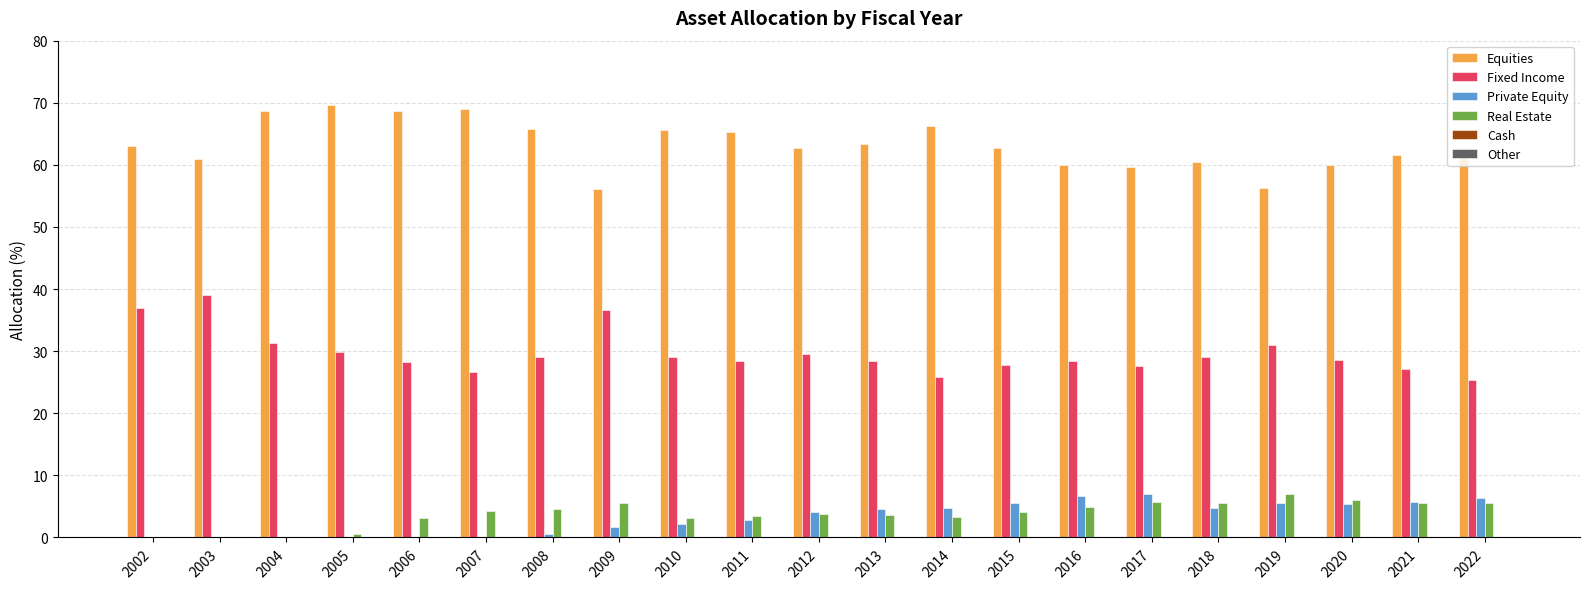

Is the value of Real Estate at 2012 greater than the value of Equities at 2021?

No